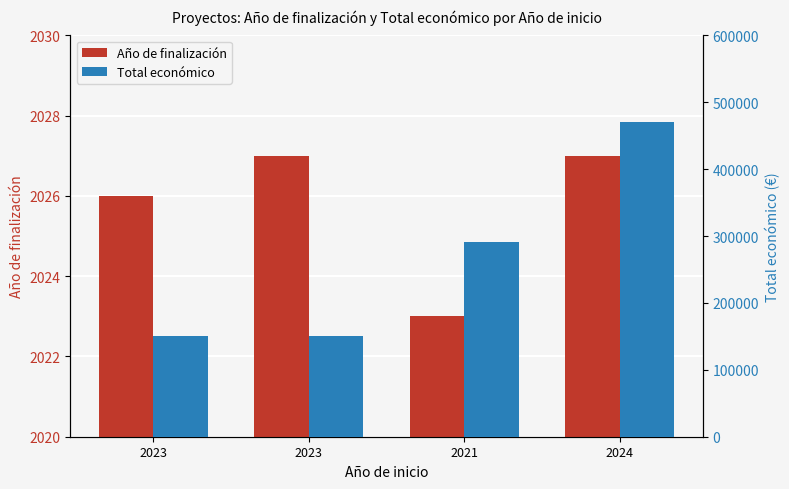

At which label is Total económico closest to 310337?

2021